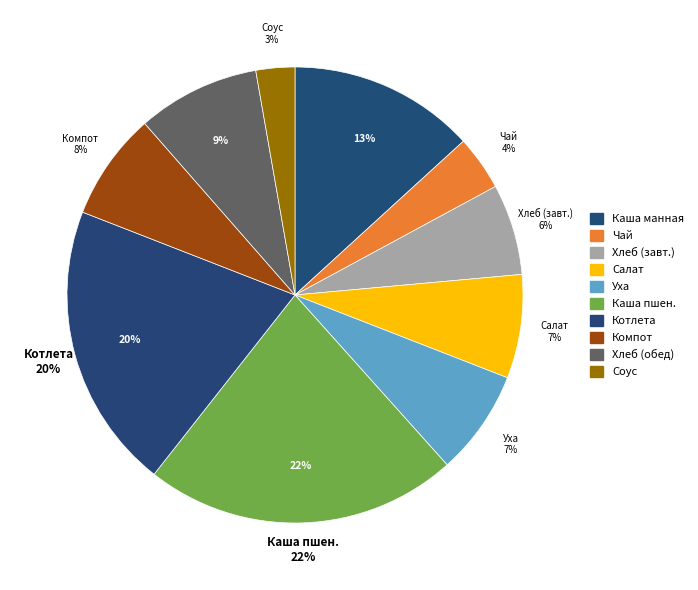

Does Каша пшеничная вязкая с маслом represent more than half of the total?

No